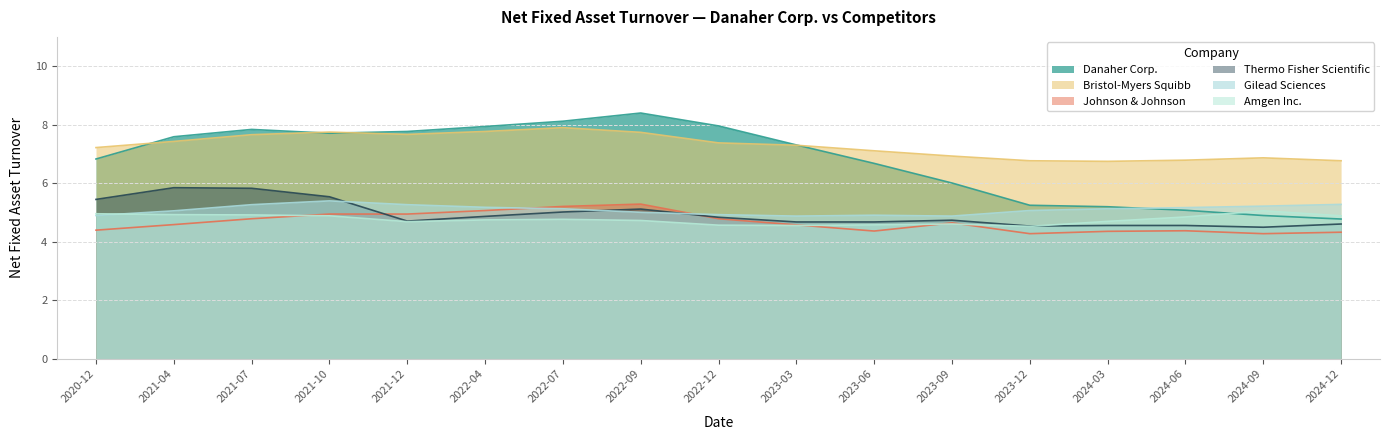

List the series in order of their peak value, highest first.

Danaher Corp., Bristol-Myers Squibb, Thermo Fisher Scientific, Gilead Sciences, Johnson & Johnson, Amgen Inc.